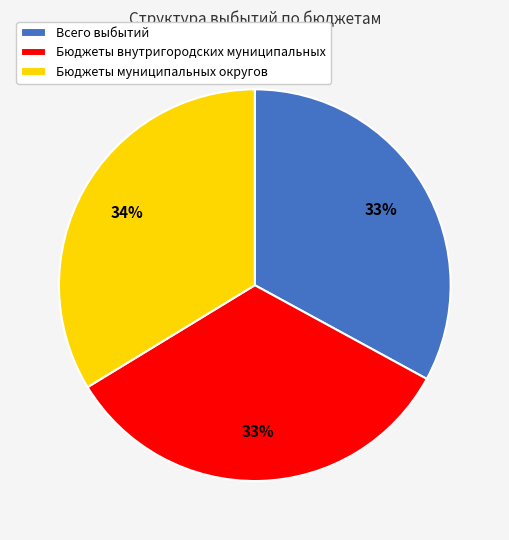

To the nearest percent, what portion does Бюджеты внутригородских муниципальных represent?

33%